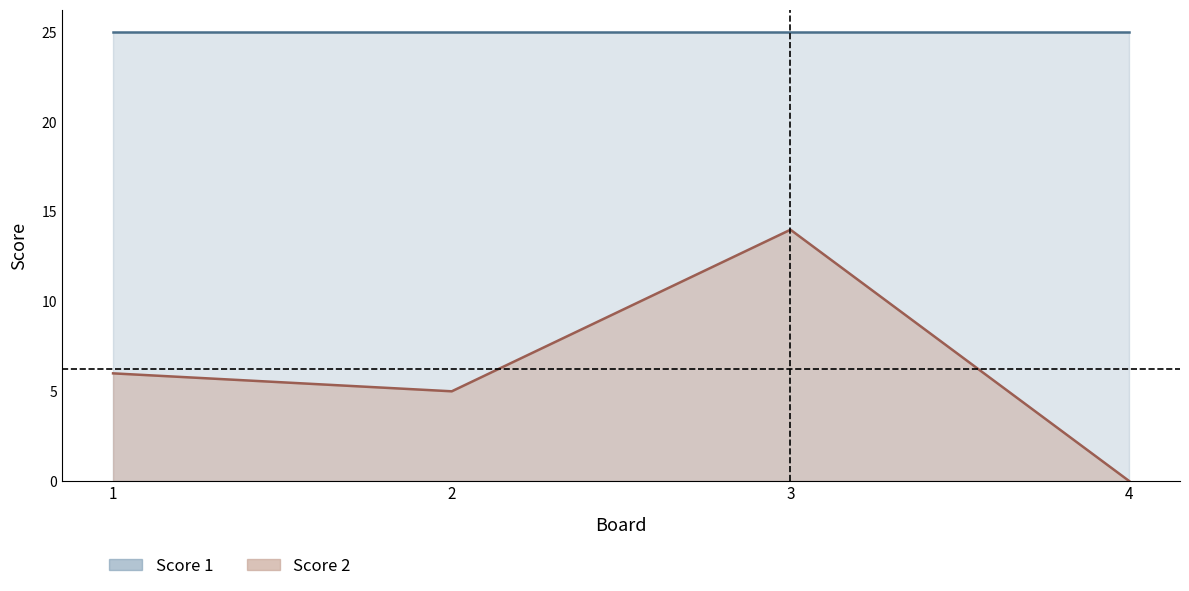

Between 4 and 2, which is larger?

2